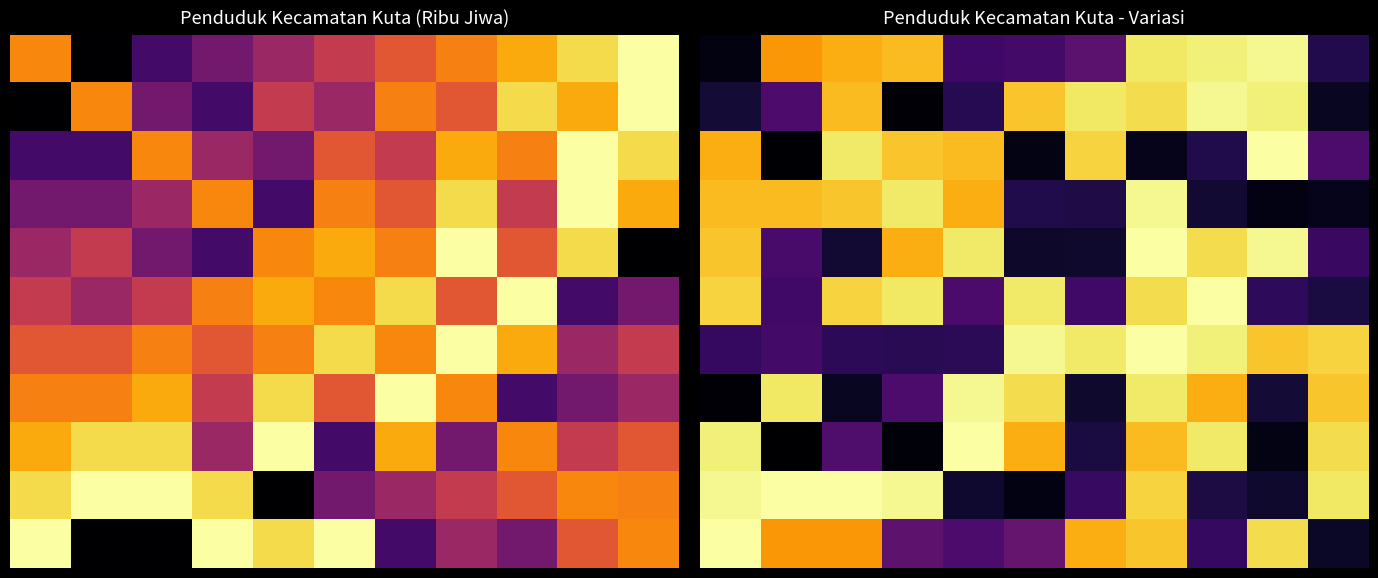

At which category does the chart reach its peak across all series?

9